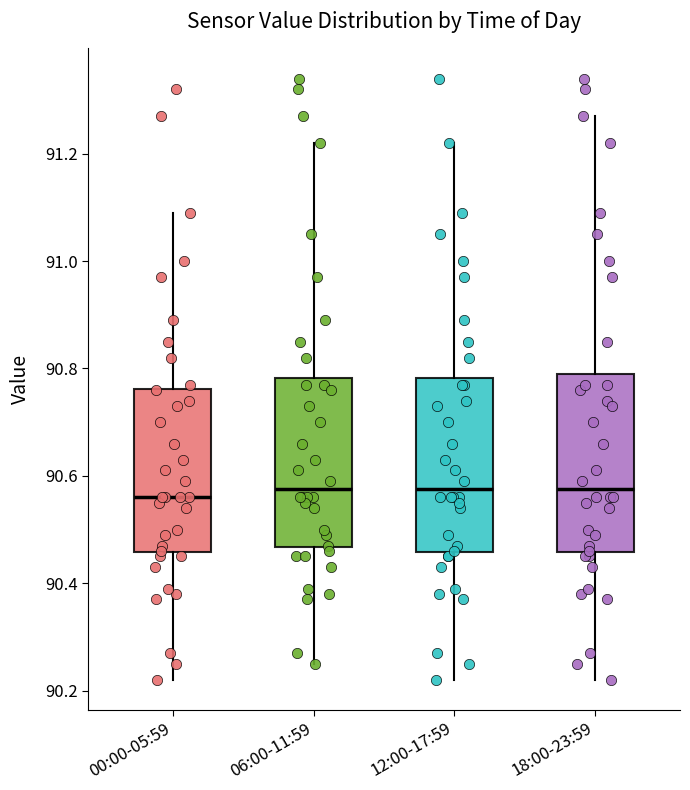

Reading left to right, read every box against the y-axis: the position of its median line, the range the box covers, and the ends of its whiskers. The values are not printed on the chart, so give them approximately, as read against the axis.

00:00-05:59: median 90.56, box 90.46 to 90.76, whiskers 90.22 to 91.10
06:00-11:59: median 90.58, box 90.46 to 90.78, whiskers 90.26 to 91.22
12:00-17:59: median 90.58, box 90.46 to 90.78, whiskers 90.22 to 91.22
18:00-23:59: median 90.58, box 90.46 to 90.80, whiskers 90.22 to 91.28